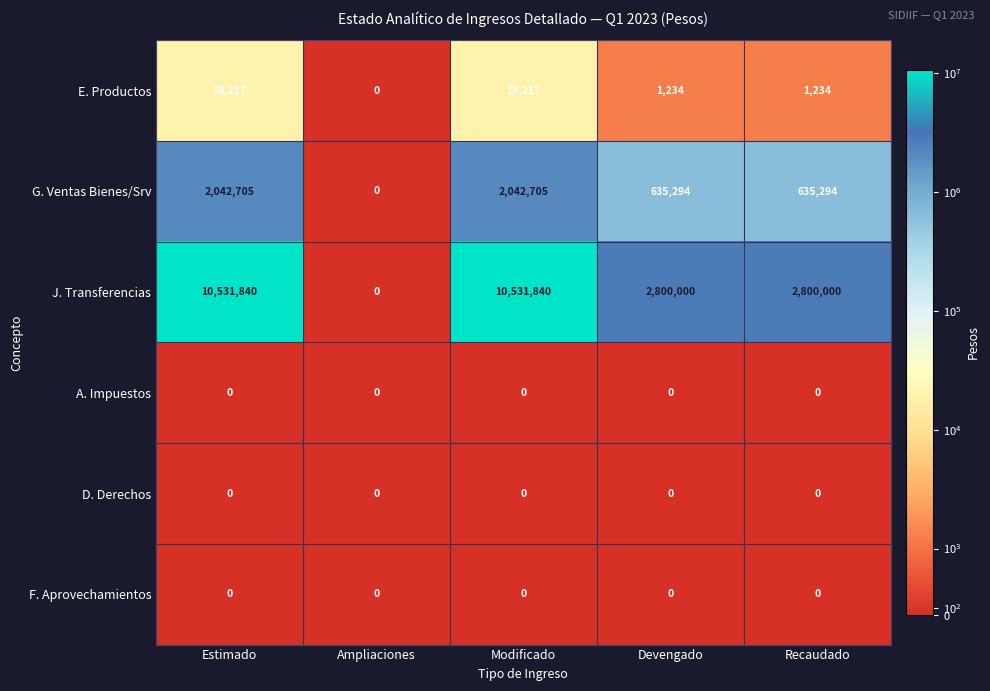

What is the average value of the J. Transferencias series?

5332736